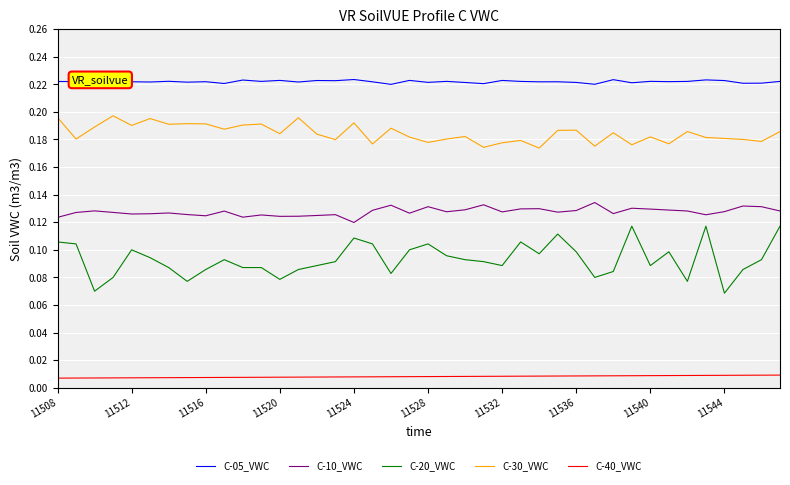

How many lines are shown in the chart?

5